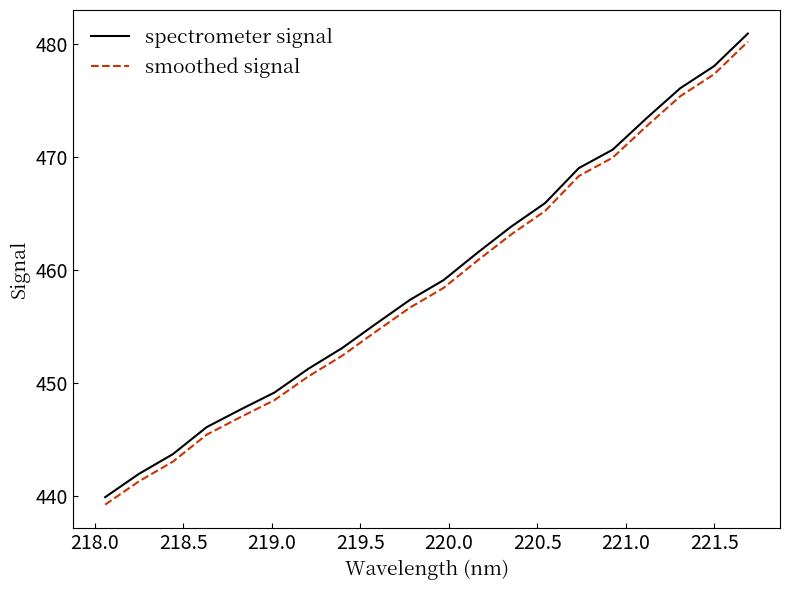

How many lines are shown in the chart?

2